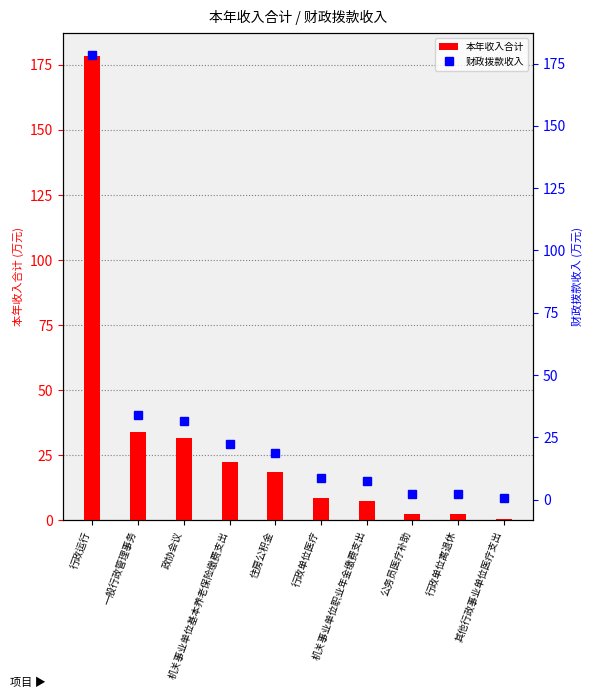

What is the label of the 10th bar from the right?

行政运行